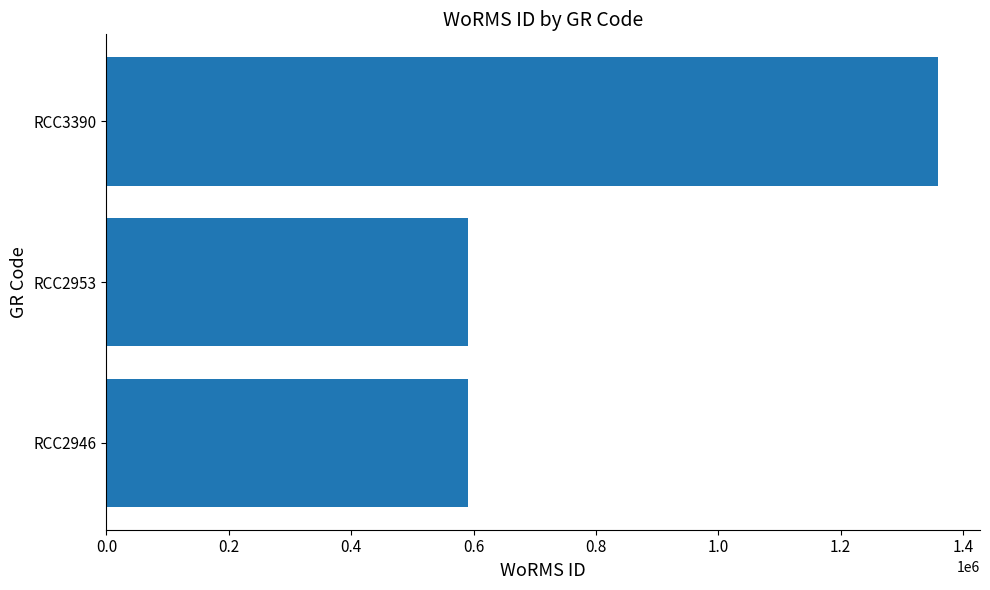

What is the greatest value displayed?

1359766